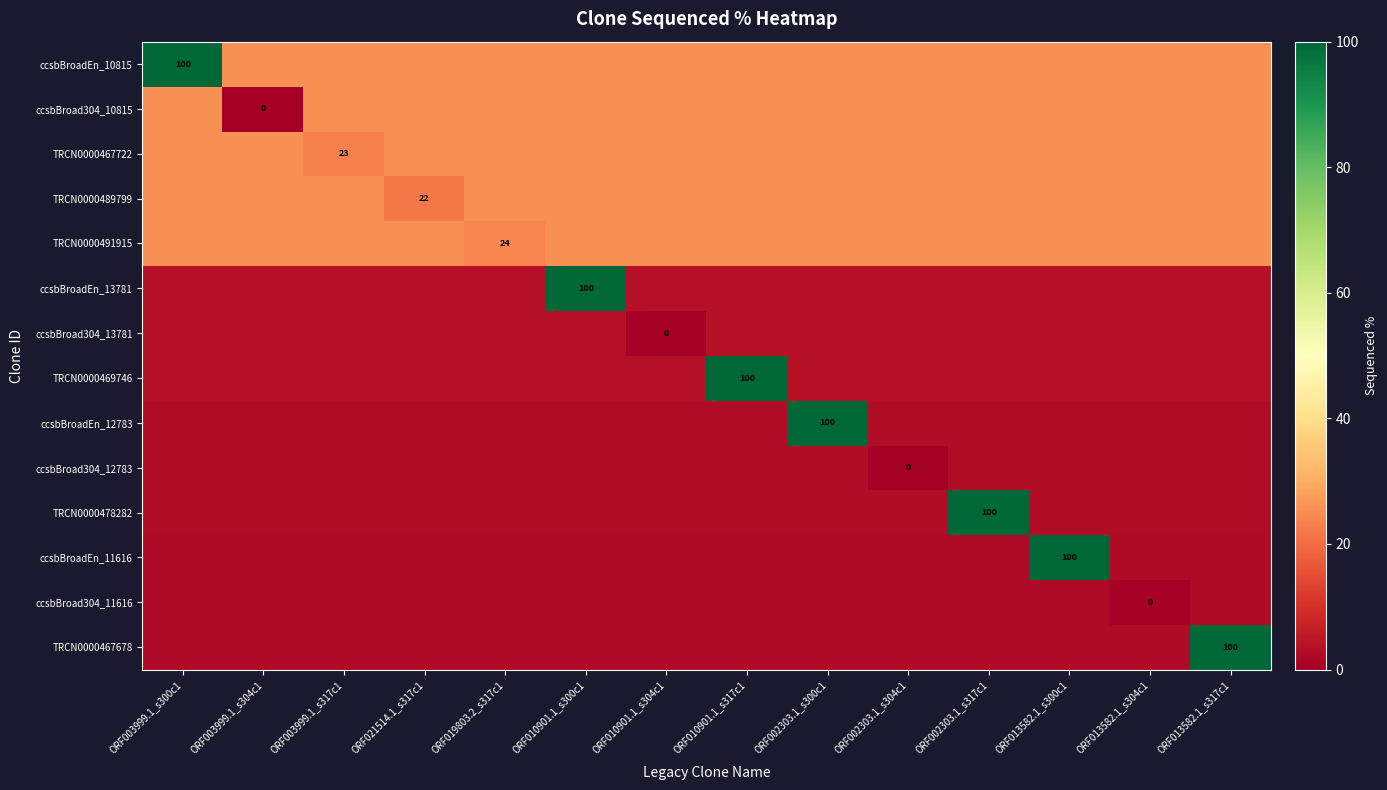

What is the sum of all ccsbBroadEn_13781 values?

150.7